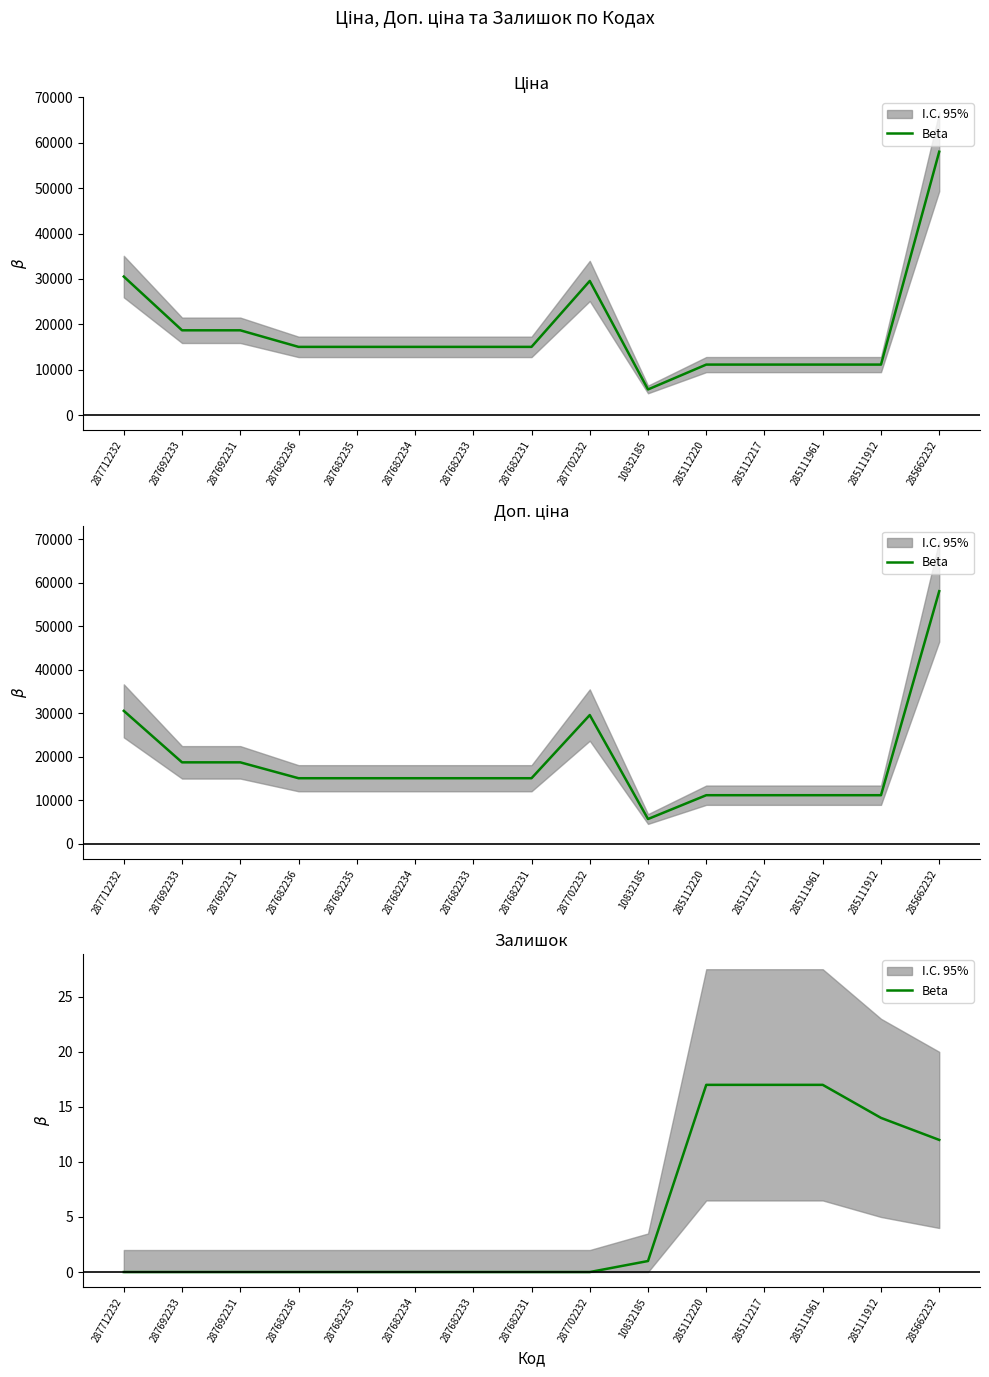

What is the difference between the second highest and minimum values?

17